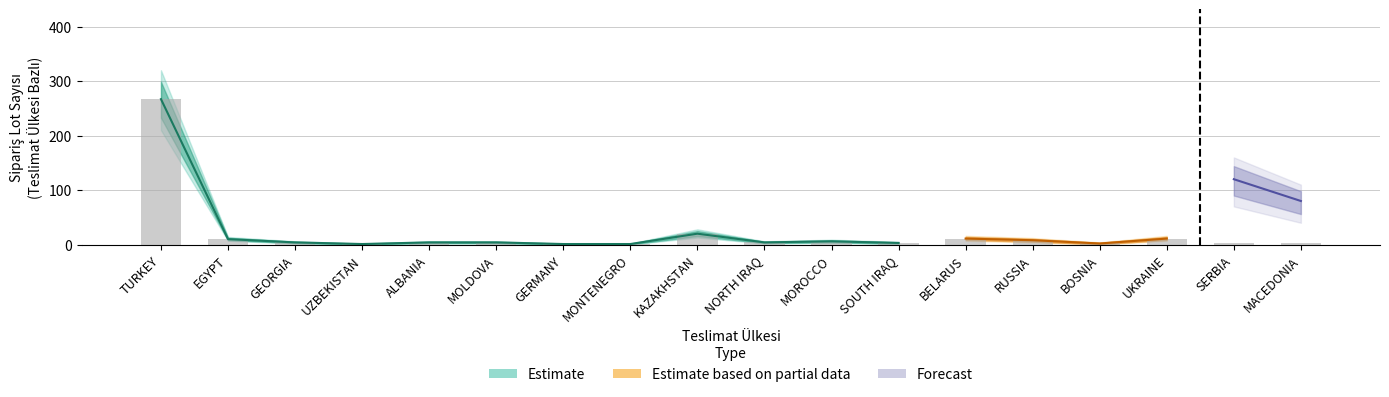

What is the average value?

20